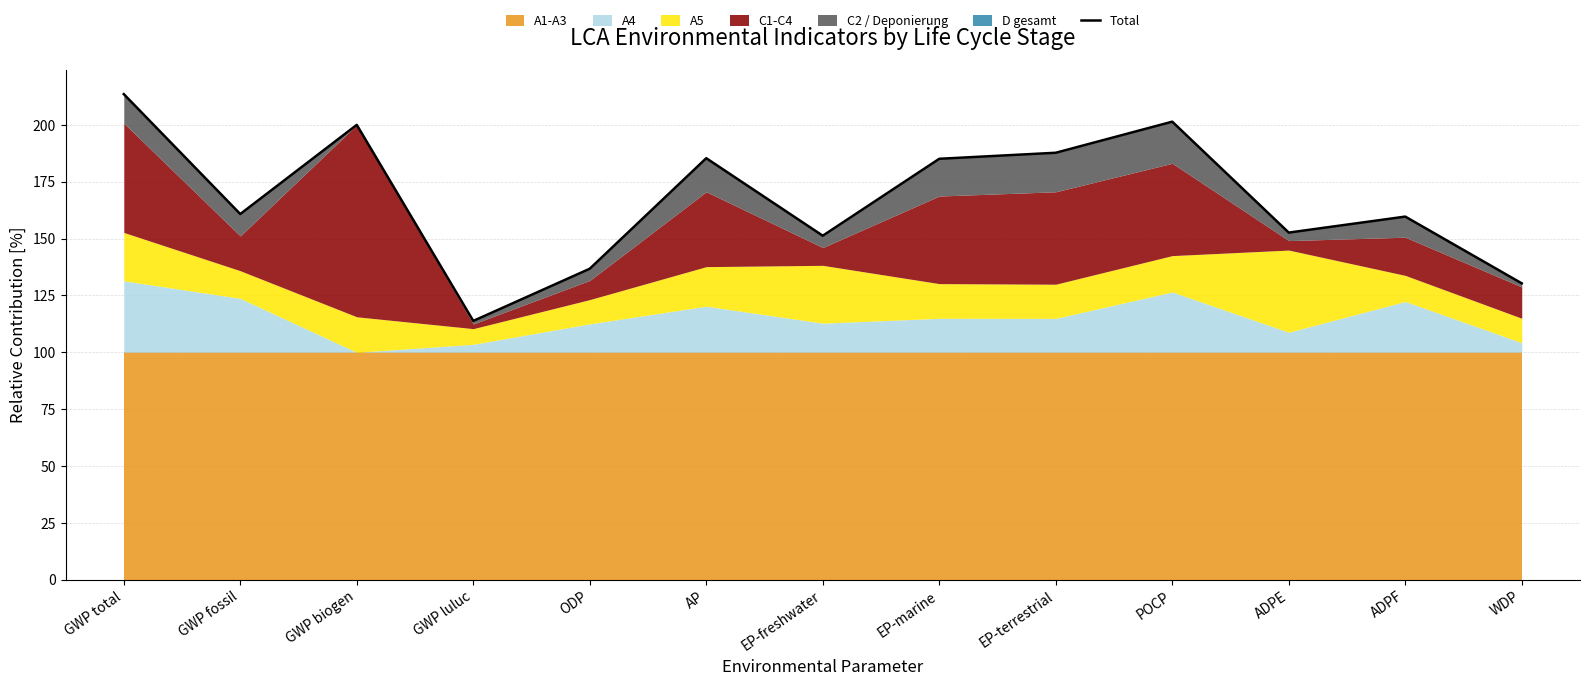

What is the maximum value shown in the chart?

213.5